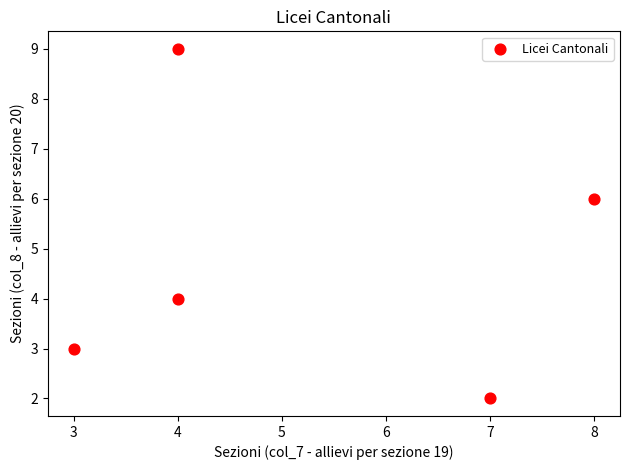

What is the range of X values (max minus min)?

5